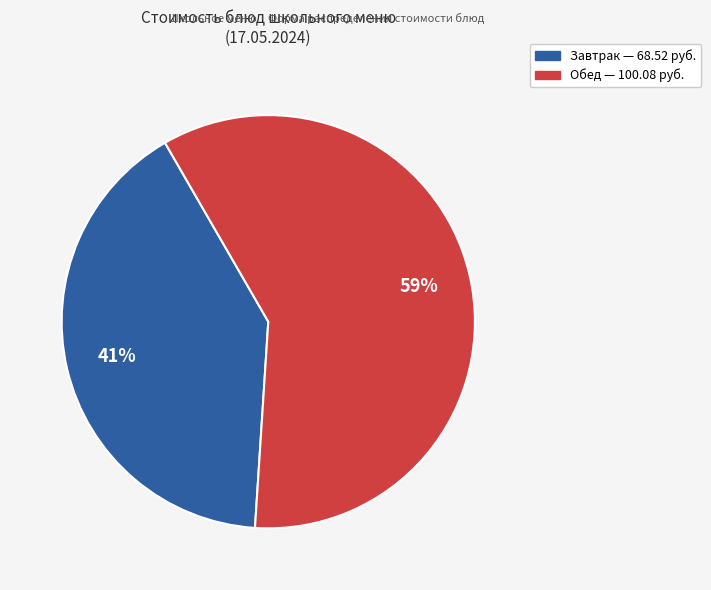

To the nearest percent, what is the average slice percentage?

50%